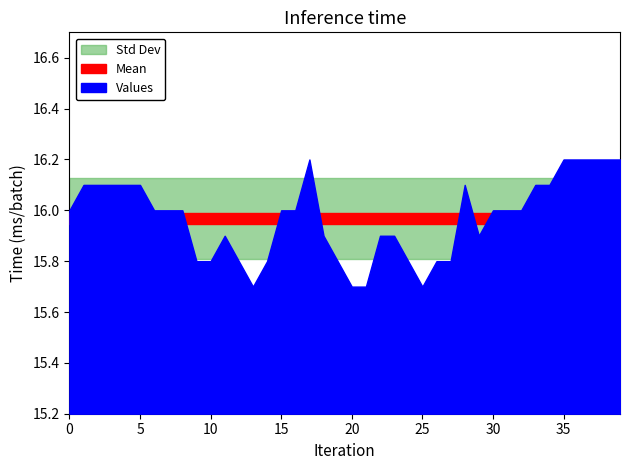

What position from the right is 3?

37